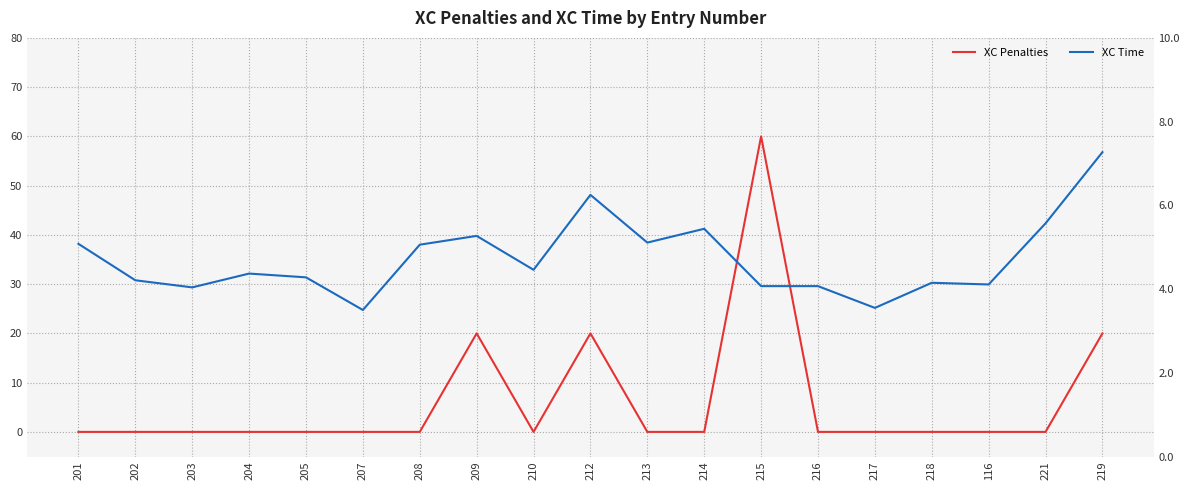

How many times do XC Penalties and XC Time cross each other?

7